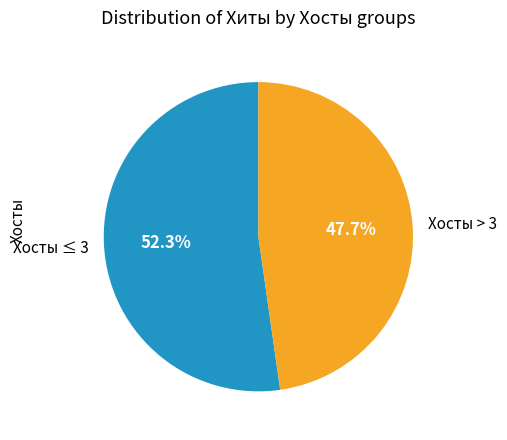

Which has a higher value, Хосты ≤ 3 or Хосты > 3?

Хосты ≤ 3